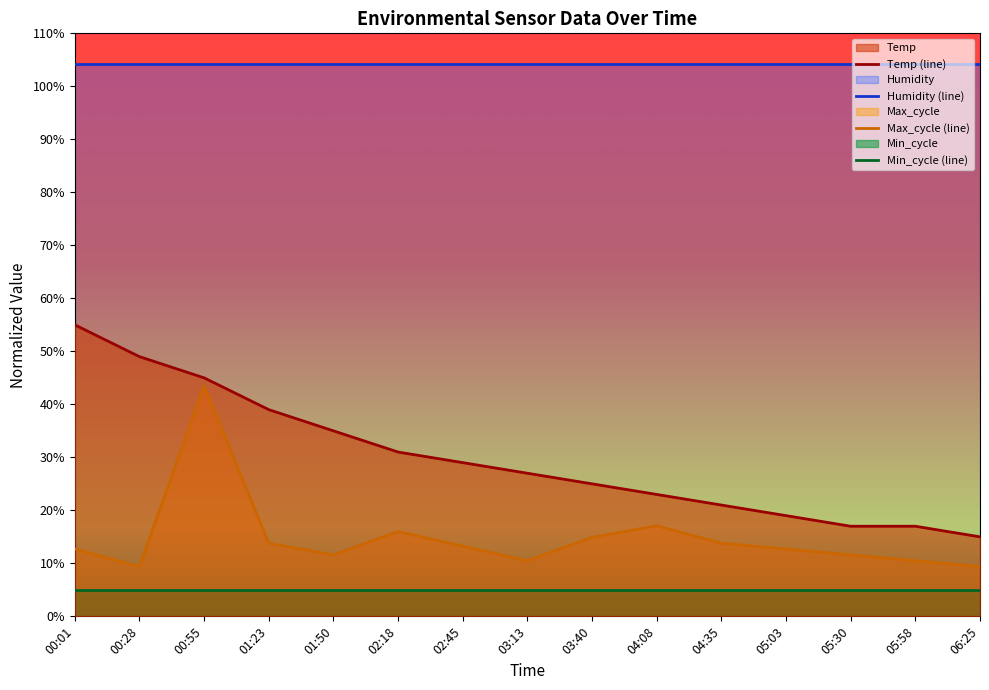

Does the chart display data point markers on the line(s)?

No